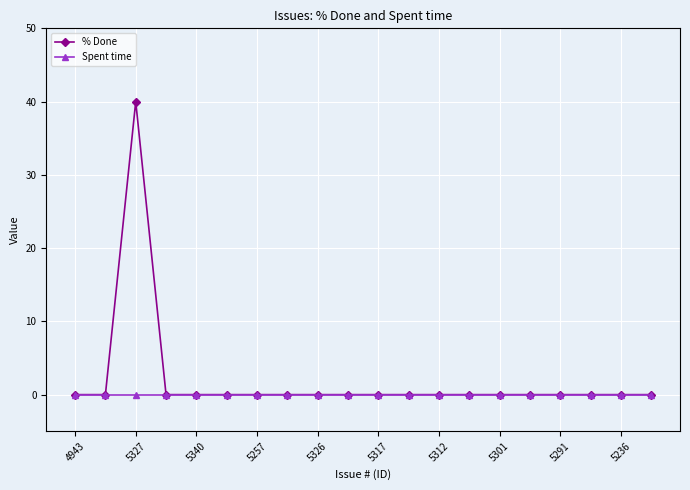

What is the value of the % Done point at the 3rd from the left?

40